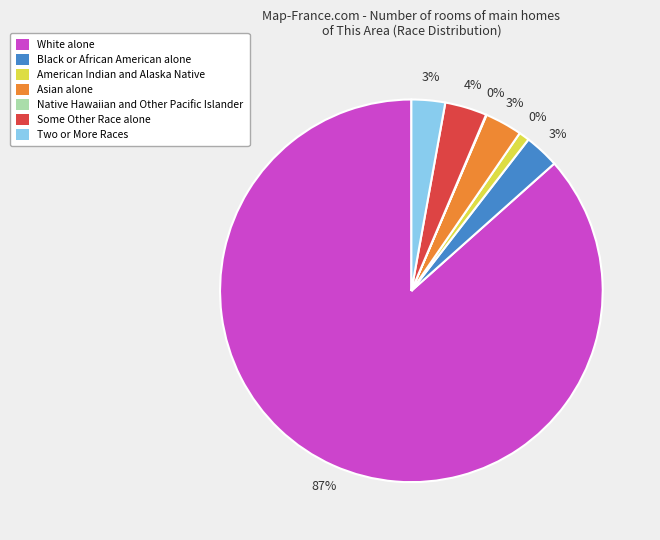

What is the smallest slice in the pie chart?

Native Hawaiian and Other Pacific Islander